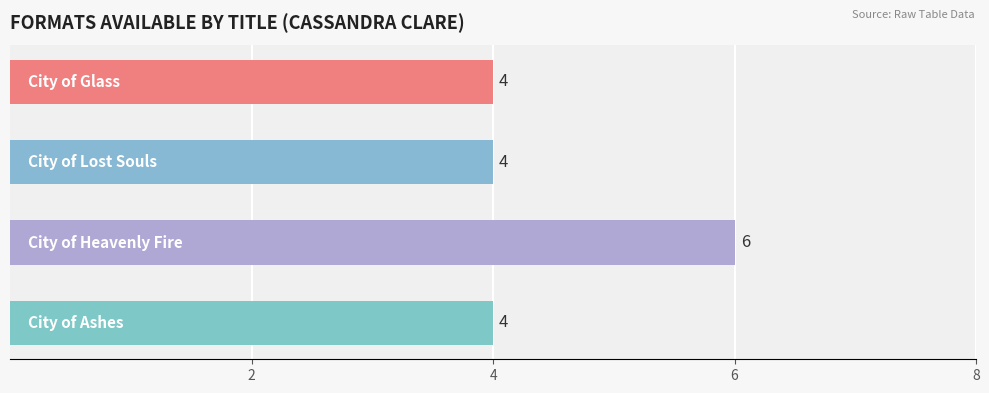

What is the minimum value shown in the chart?

4